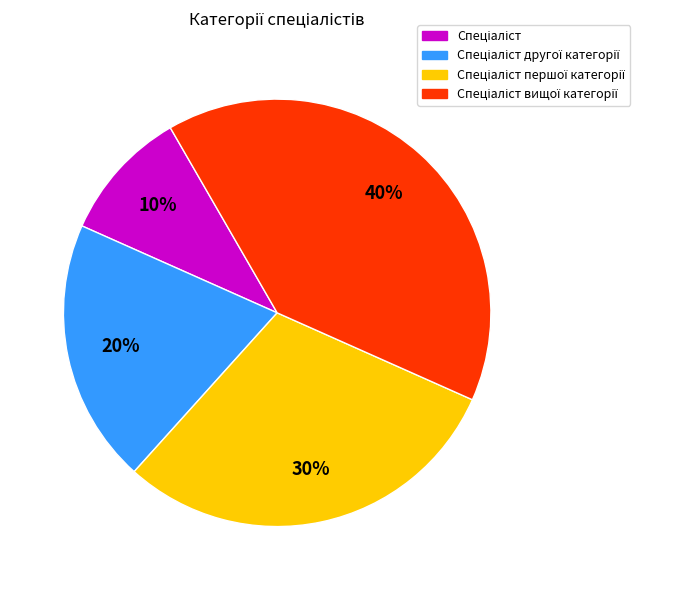

Does any single category account for the majority?

No